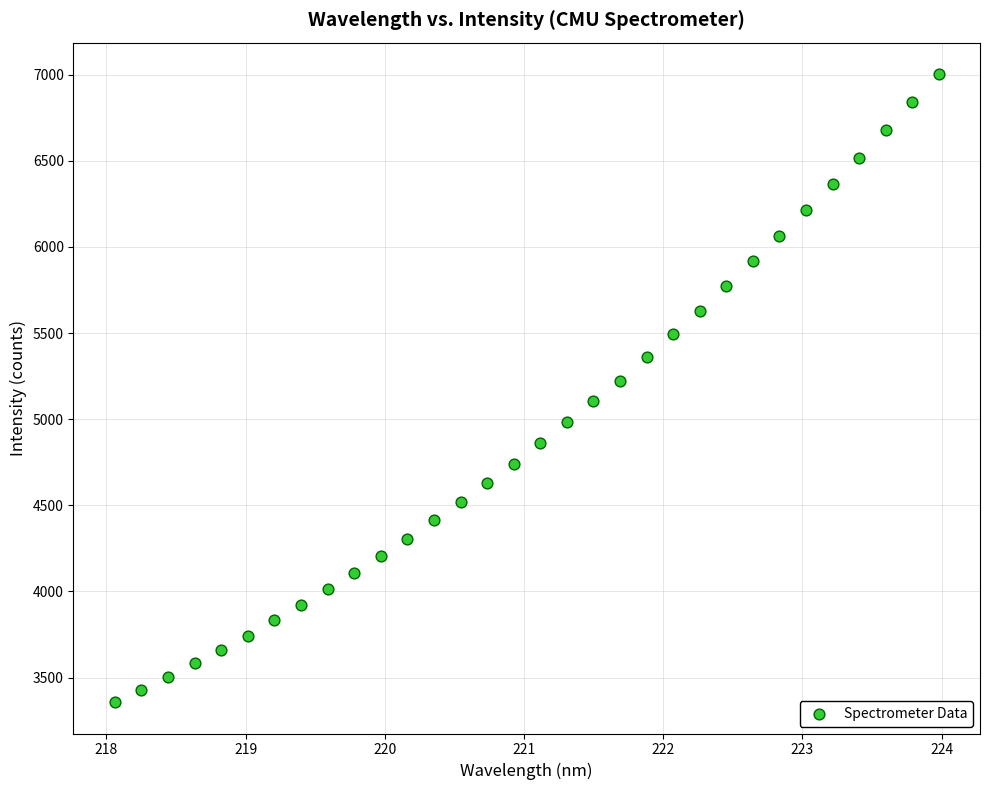

What is the range of X values (max minus min)?

5.9